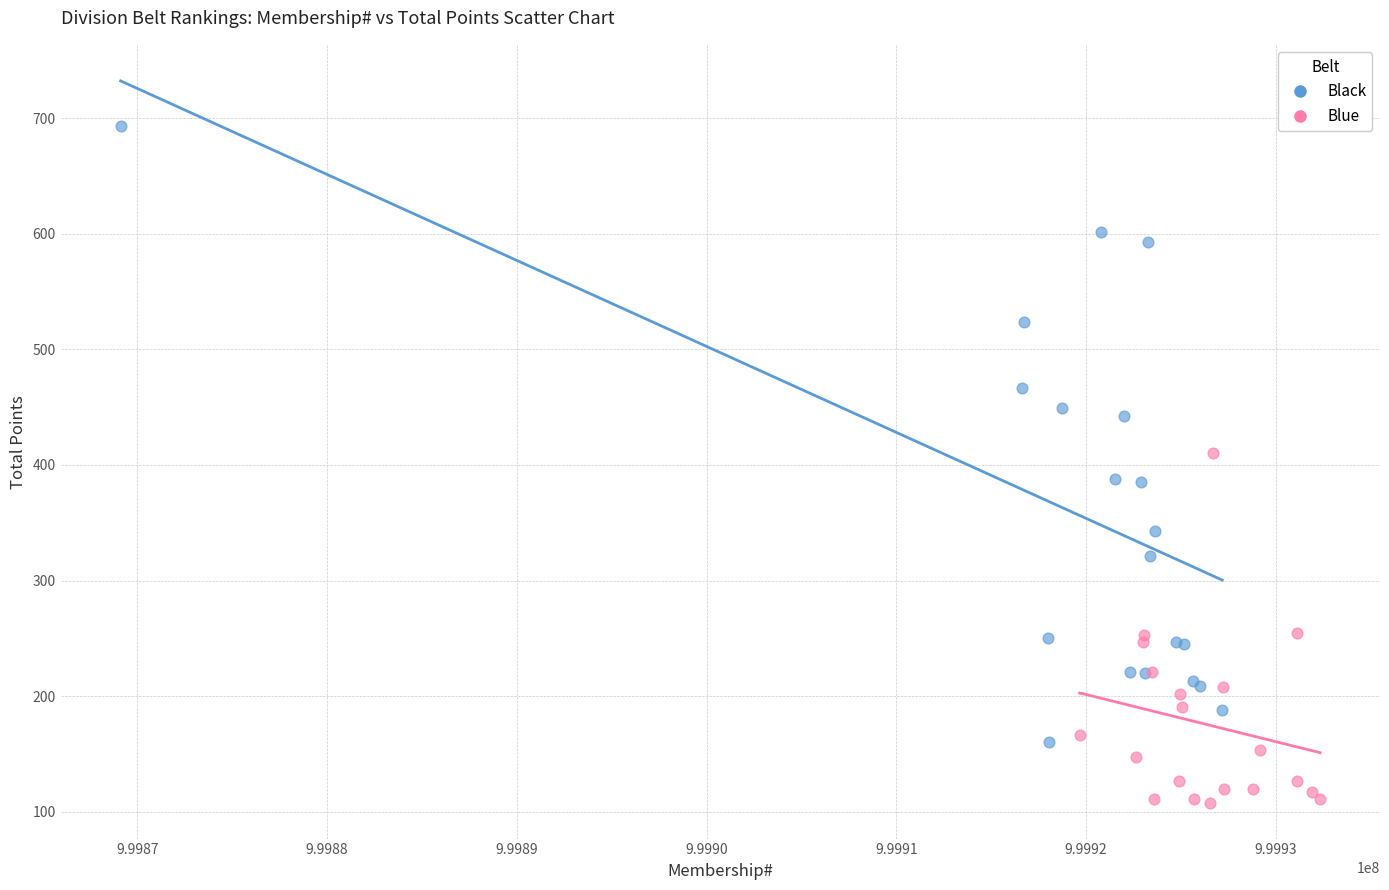

Which series has the largest Y range (max minus min)?

Black